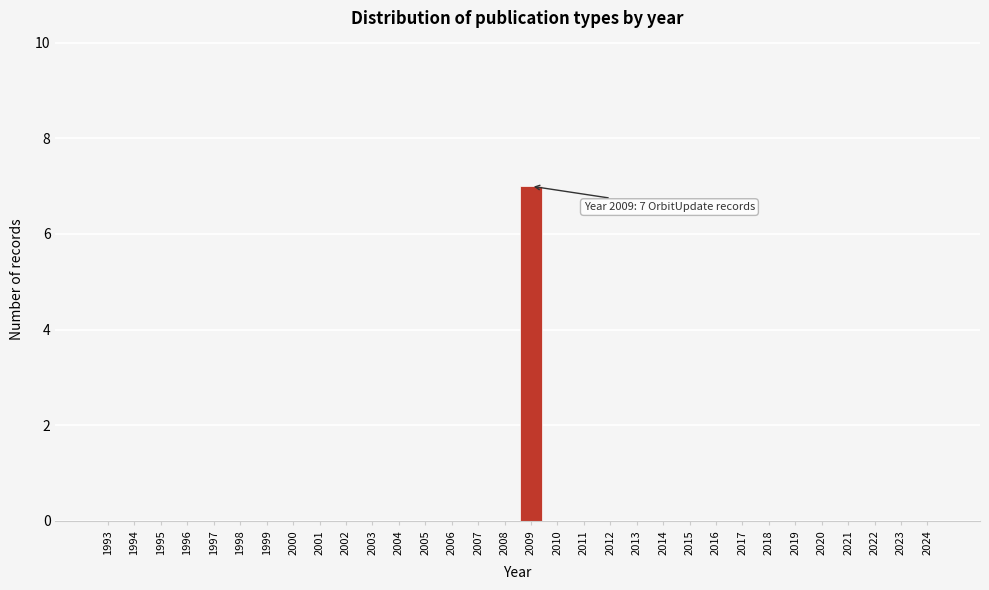

What is the sum of all values?

7